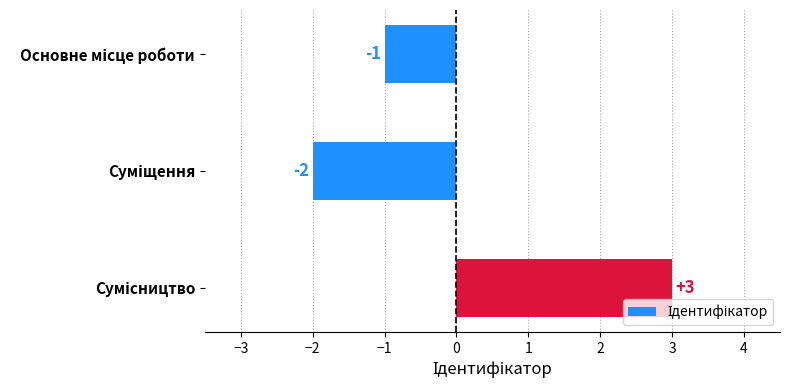

What is the value of the 2nd bar from the top?

-2